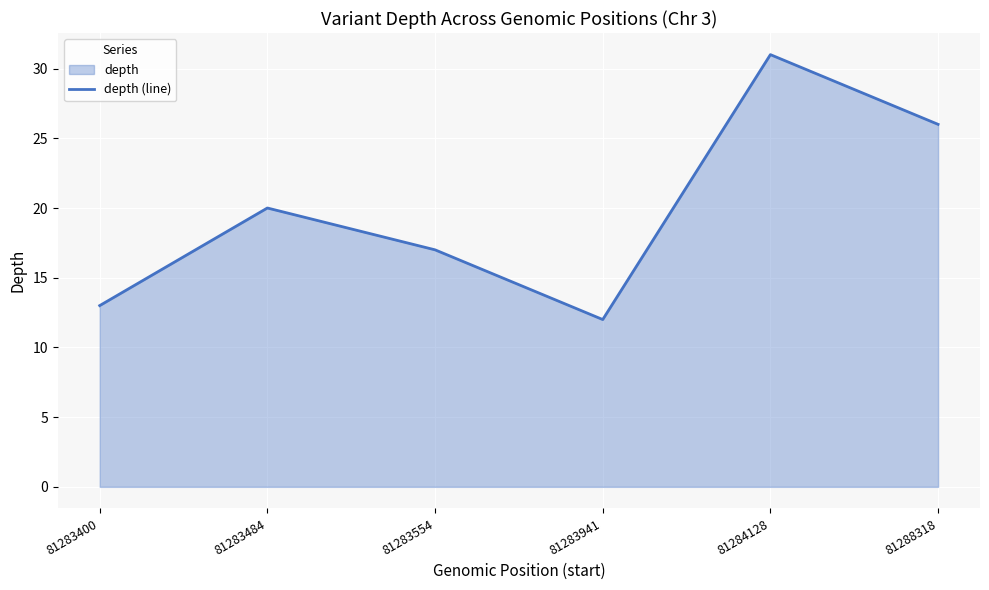

Rank the categories by value from highest to lowest.

81284128, 81288318, 81283484, 81283554, 81283400, 81283941